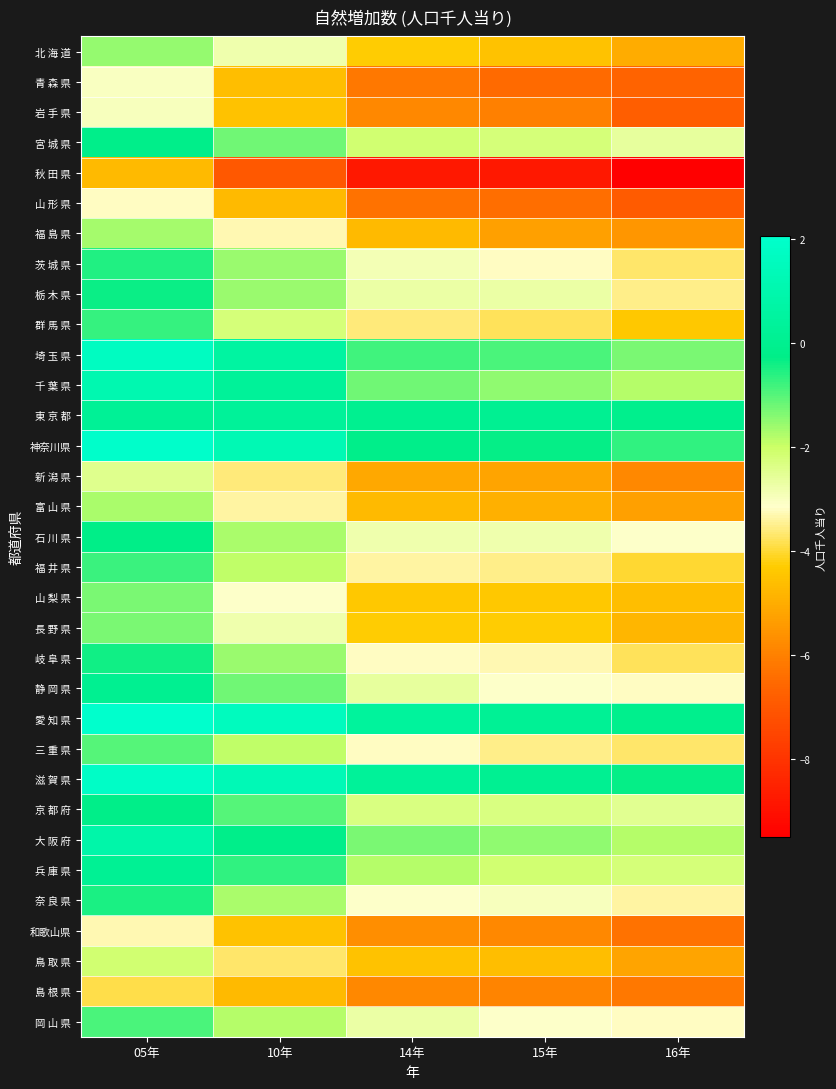

Reading right to left, extract all data points from this chart.

北 海 道: 16年=-5.0	15年=-4.5	14年=-4.3	10年=-2.8	05年=-1.5
青 森 県: 16年=-6.7	15年=-6.5	14年=-6.2	10年=-4.6	05年=-3.0
岩 手 県: 16年=-6.8	15年=-6.0	14年=-5.8	10年=-4.5	05年=-3.0
宮 城 県: 16年=-2.6	15年=-2.2	14年=-2.1	10年=-1.2	05年=-0.2
秋 田 県: 16年=-9.5	15年=-8.8	14年=-8.8	10年=-7.0	05年=-4.7
山 形 県: 16年=-6.9	15年=-6.4	14年=-6.3	10年=-4.7	05年=-3.2
福 島 県: 16年=-5.5	15年=-5.3	14年=-4.7	10年=-3.3	05年=-1.7
茨 城 県: 16年=-3.7	15年=-3.2	14年=-2.9	10年=-1.6	05年=-0.5
栃 木 県: 16年=-3.5	15年=-2.7	14年=-2.7	10年=-1.6	05年=-0.4
群 馬 県: 16年=-4.4	15年=-3.8	14年=-3.6	10年=-2.2	05年=-0.7
埼 玉 県: 16年=-1.3	15年=-0.9	14年=-0.8	10年=0.6	05年=1.7
千 葉 県: 16年=-1.8	15年=-1.5	14年=-1.2	10年=0.3	05年=1.1
東 京 都: 16年=-0.1	15年=0.1	14年=0.0	10年=0.3	05年=0.2
神奈川県: 16年=-0.7	15年=-0.3	14年=-0.2	10年=1.2	05年=2.0
新 潟 県: 16年=-5.8	15年=-5.2	14年=-5.1	10年=-3.6	05年=-2.4
富 山 県: 16年=-5.3	15年=-4.9	14年=-4.7	10年=-3.4	05年=-1.7
石 川 県: 16年=-3.1	15年=-2.8	14年=-2.8	10年=-1.7	05年=-0.3
福 井 県: 16年=-4.0	15年=-3.5	14年=-3.4	10年=-1.9	05年=-0.8
山 梨 県: 16年=-4.6	15年=-4.4	14年=-4.4	10年=-3.1	05年=-1.3
長 野 県: 16年=-4.8	15年=-4.3	14年=-4.3	10年=-2.8	05年=-1.3
岐 阜 県: 16年=-3.8	15年=-3.3	14年=-3.2	10年=-1.6	05年=-0.4
静 岡 県: 16年=-3.2	15年=-3.1	14年=-2.6	10年=-1.2	05年=0.0
愛 知 県: 16年=-0.1	15年=0.2	14年=0.4	10年=1.6	05年=2.1
三 重 県: 16年=-3.7	15年=-3.5	14年=-3.2	10年=-1.9	05年=-1.0
滋 賀 県: 16年=-0.3	15年=0.1	14年=0.3	10年=1.3	05年=1.8
京 都 府: 16年=-2.5	15年=-2.3	14年=-2.3	10年=-1.0	05年=-0.2
大 阪 府: 16年=-1.8	15年=-1.5	14年=-1.3	10年=-0.2	05年=0.9
兵 庫 県: 16年=-2.2	15年=-2.1	14年=-1.8	10年=-0.7	05年=0.1
奈 良 県: 16年=-3.4	15年=-3.0	14年=-3.1	10年=-1.7	05年=-0.5
和歌山県: 16年=-6.3	15年=-5.8	14年=-5.7	10年=-4.5	05年=-3.3
鳥 取 県: 16年=-5.2	15年=-4.6	14年=-4.5	10年=-3.7	05年=-2.1
島 根 県: 16年=-6.2	15年=-5.9	14年=-5.8	10年=-4.7	05年=-3.9
岡 山 県: 16年=-3.2	15年=-3.1	14年=-2.7	10年=-1.8	05年=-0.9